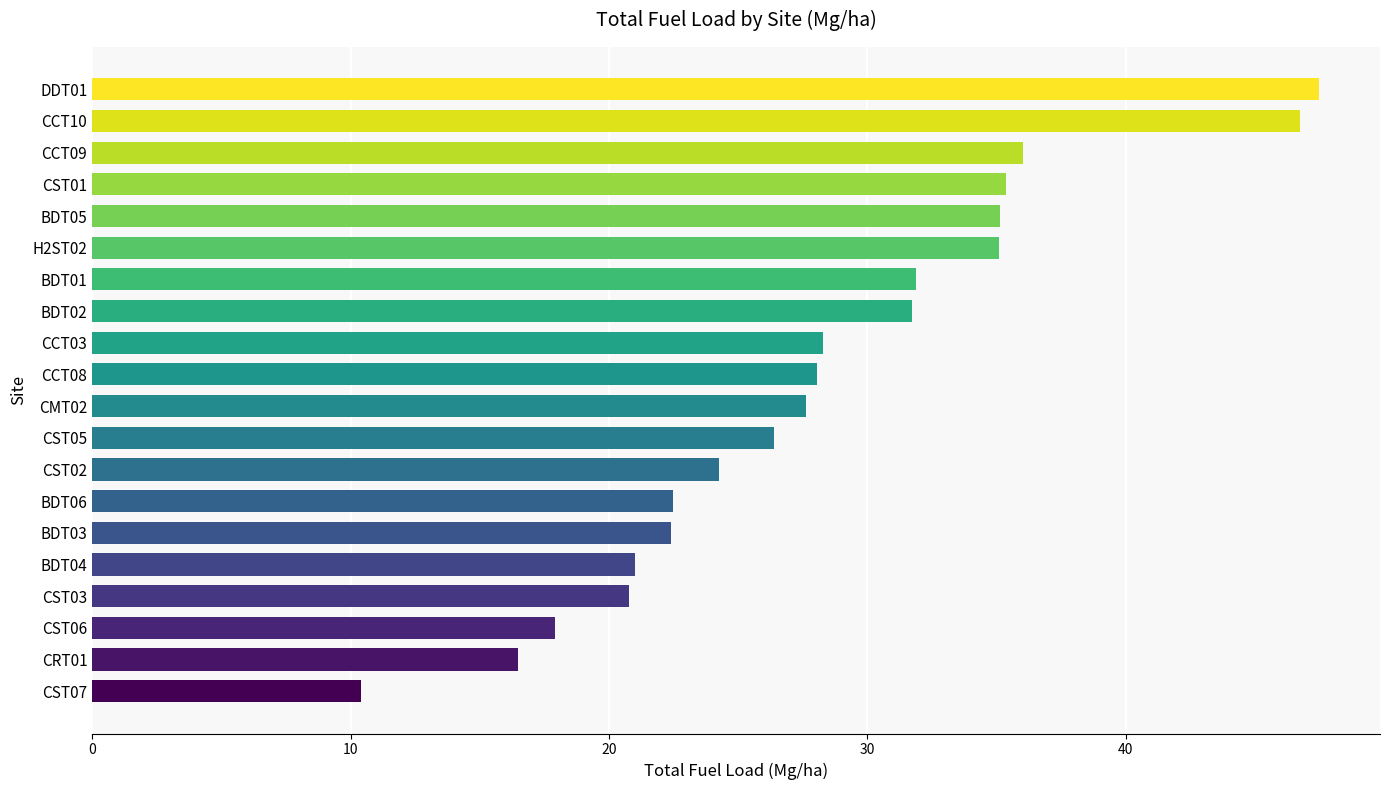

What value does the data have at H2ST02?

35.1